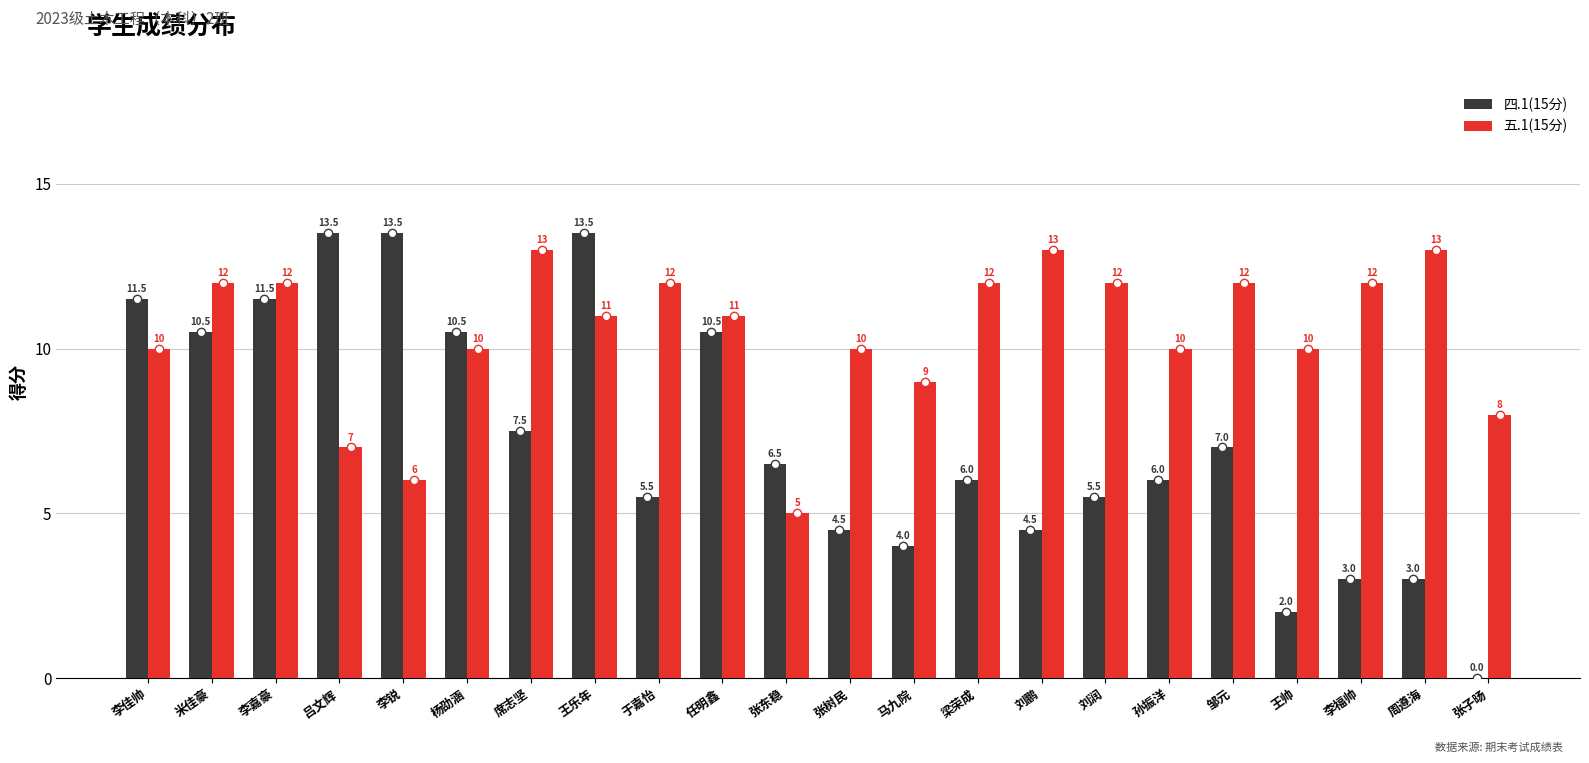

At which label does 五.1(15分) first exceed 11?

米佳豪